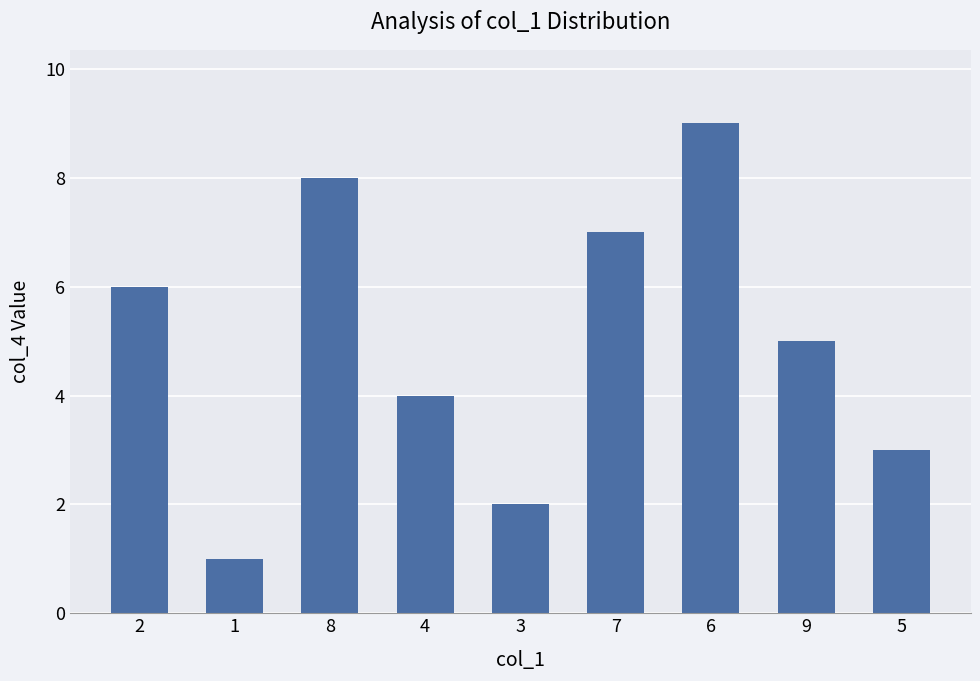

Reading left to right, list all the values displayed in this chart.

6	1	8	4	2	7	9	5	3